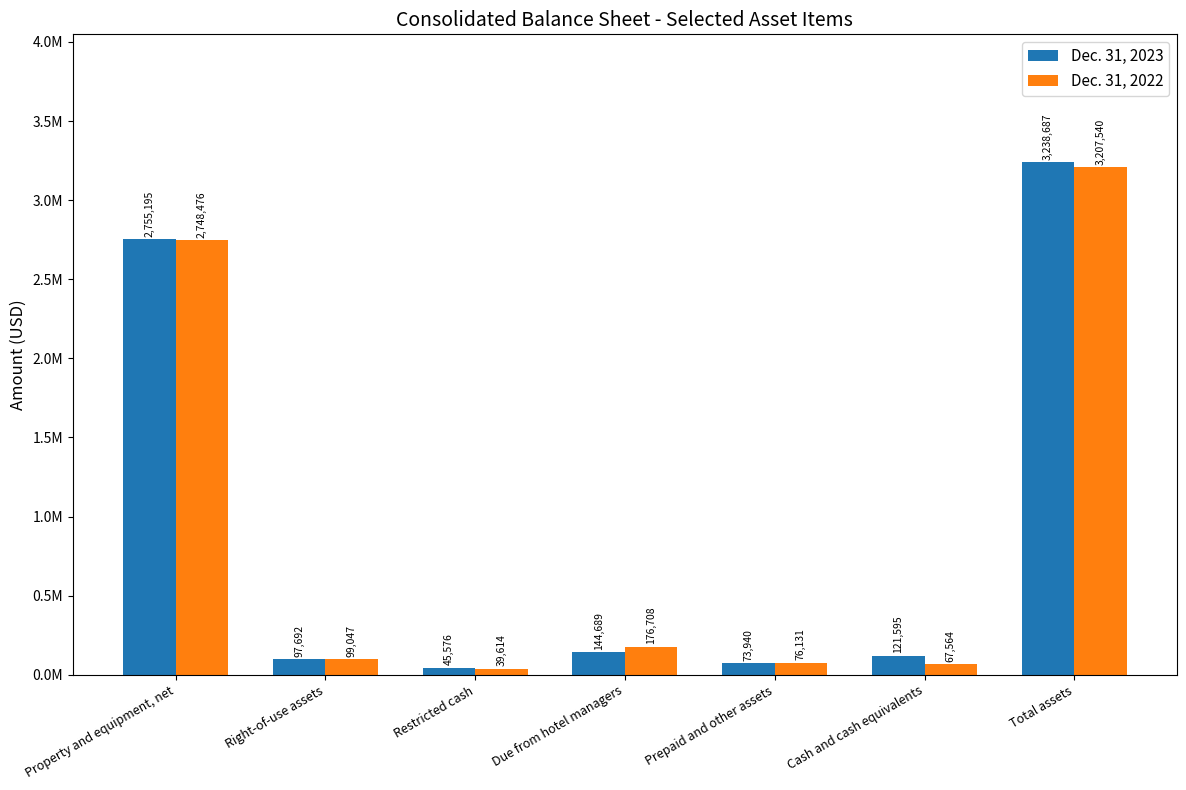

The value of Dec. 31, 2023 at Prepaid and other assets is 73940. True or false?

True